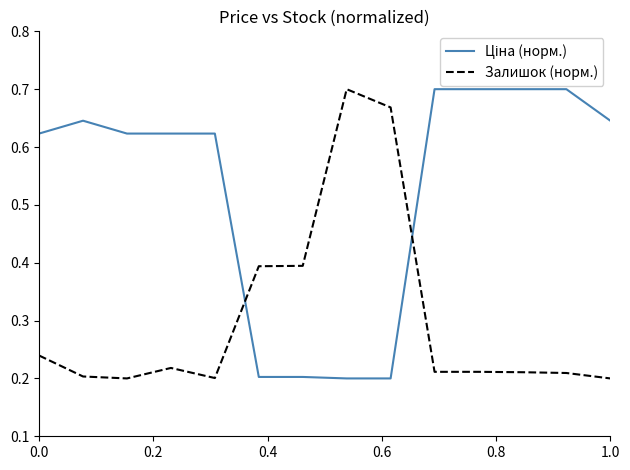

What is the difference between the maximum and minimum values in the Залишок (норм.) series?

0.5